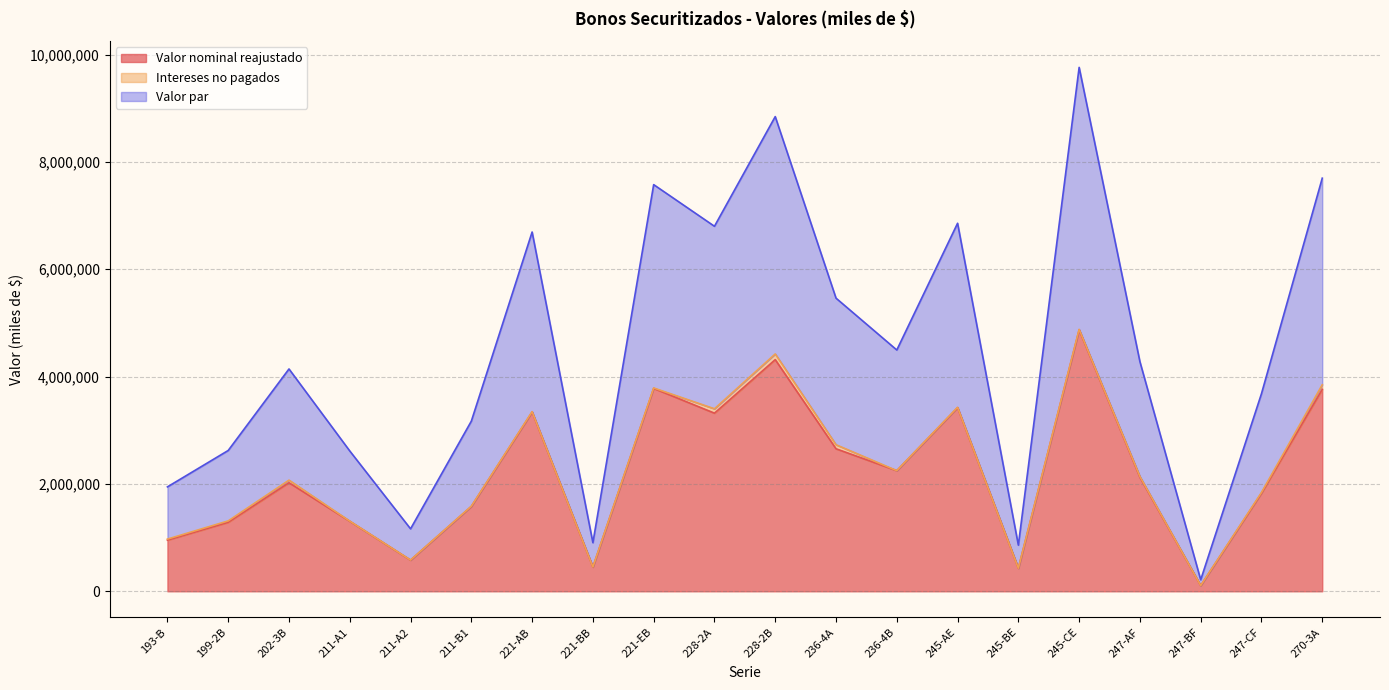

Which has a higher value, 247-AF or 221-AB?

221-AB